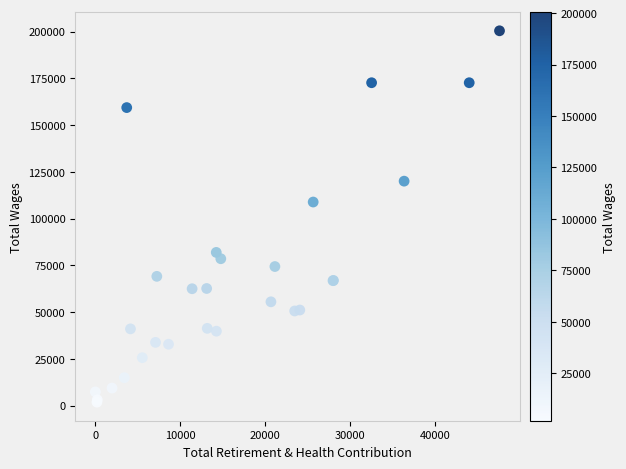

What Y value in the scatter plot is closest to 101119?

108844